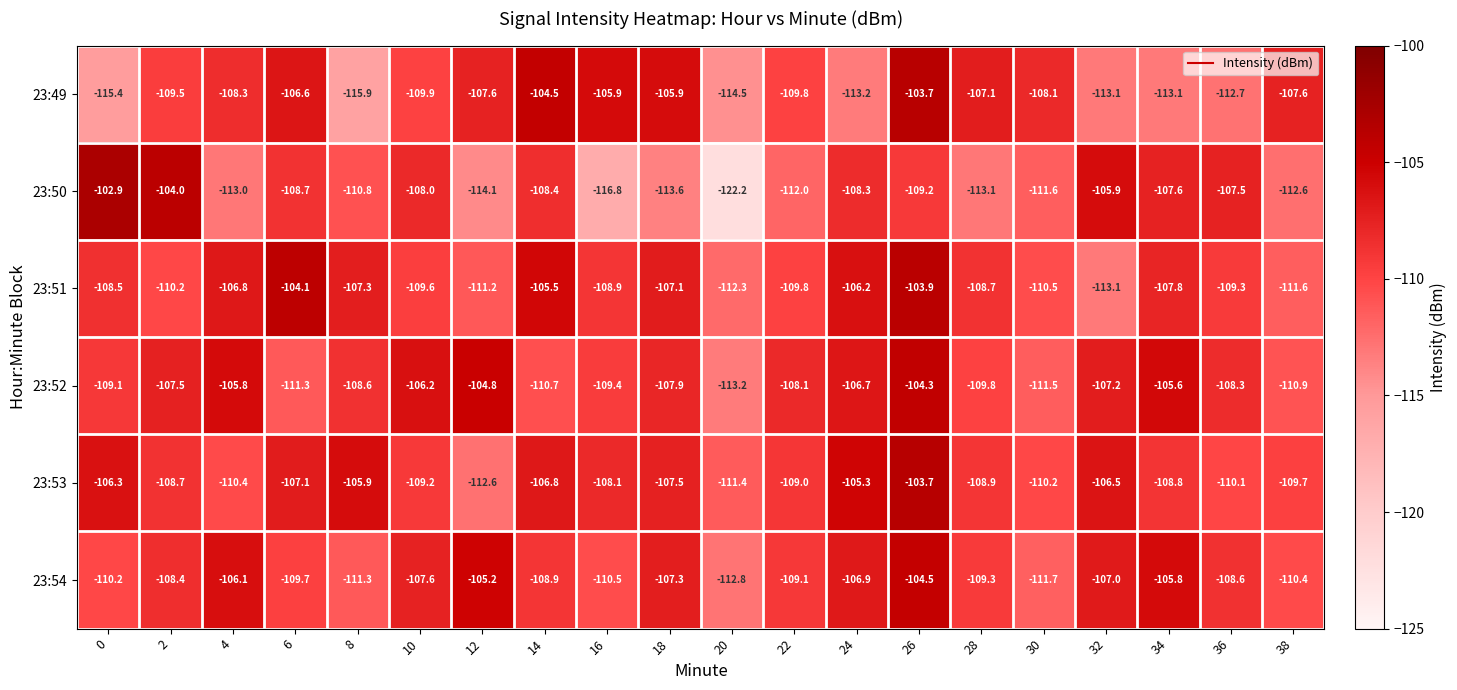

Which series has the largest total across all categories?

23:53